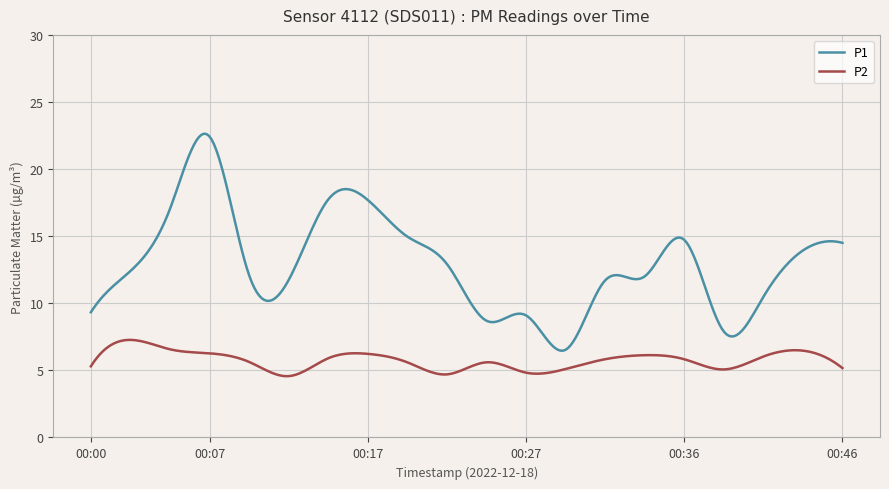

Which series has the largest total across all categories?

P1